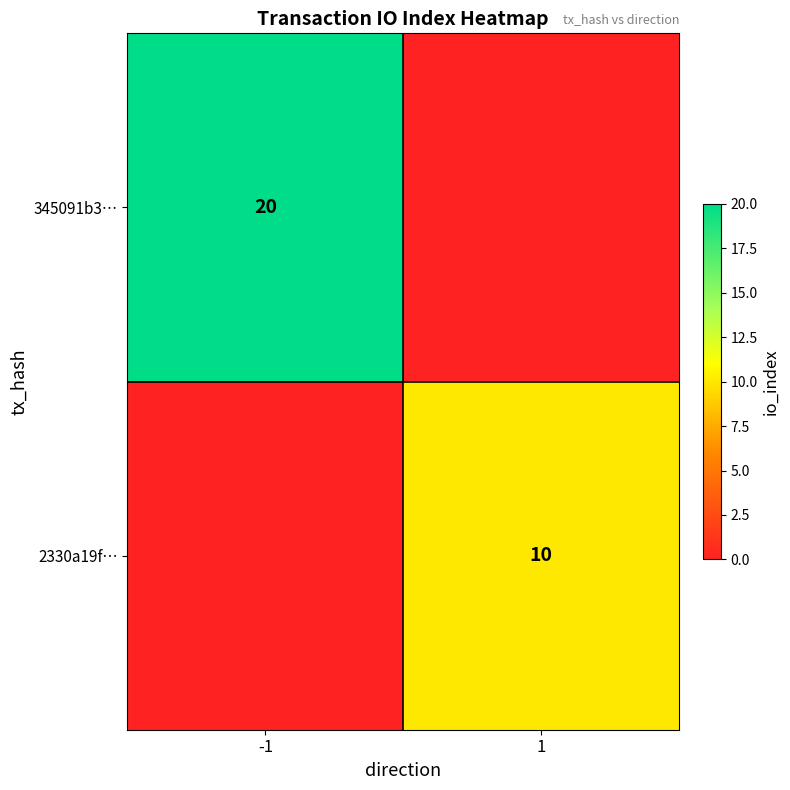

Is the value of 345091b3… at -1 greater than the value of 2330a19f… at 1?

Yes